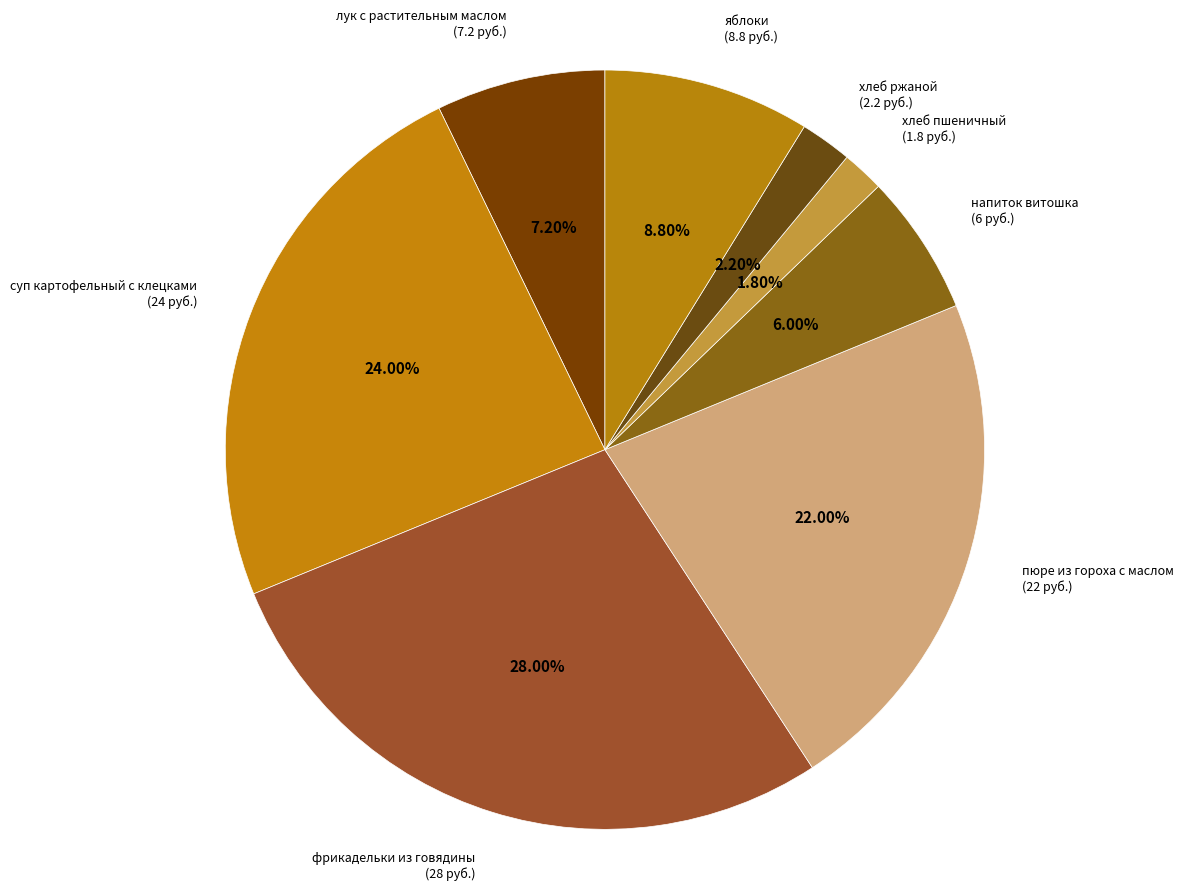

Which has a higher value, фрикадельки из говядины or суп картофельный с клецками?

фрикадельки из говядины